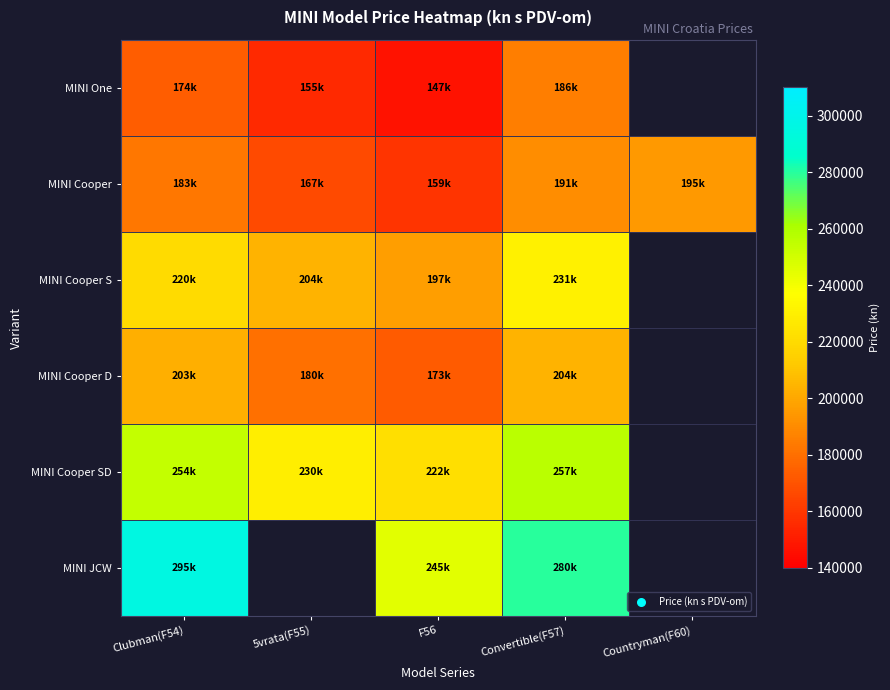

The MINI Cooper S series shows 300145.7 at Clubman(F54). True or false?

False